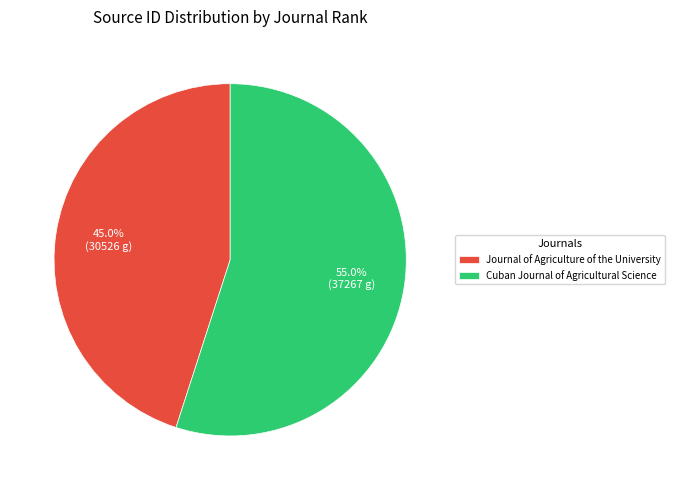

Count the number of slices in the pie.

2